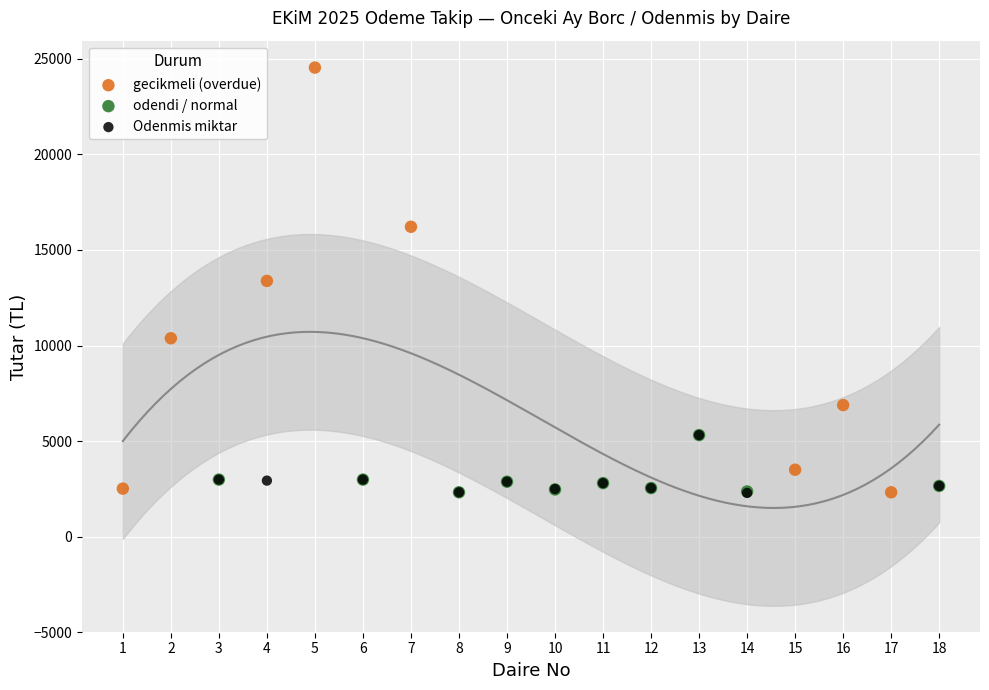

Which series has the widest spread of Y values?

gecikmeli (overdue)